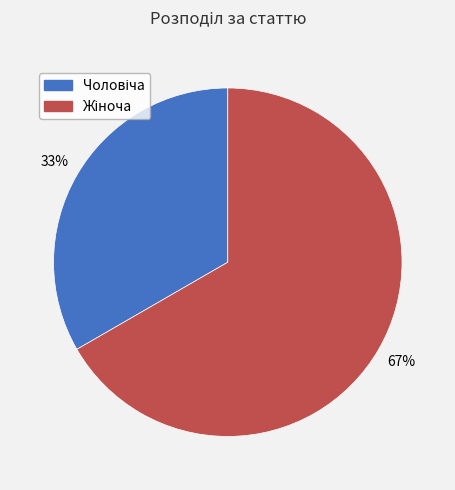

Is there a majority slice in this chart?

Yes